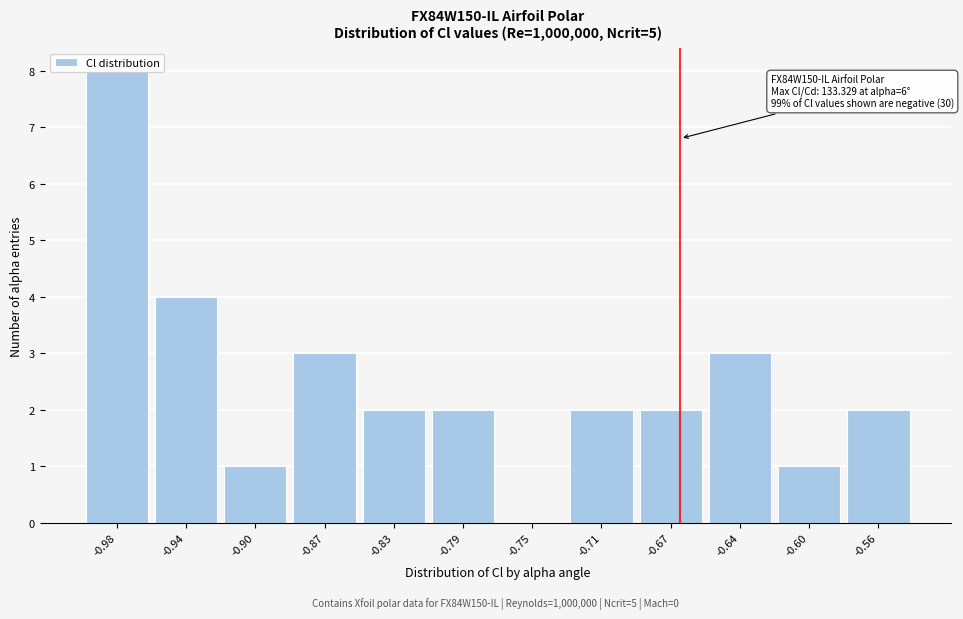

Which has a higher value, -0.87 or -0.90?

-0.87